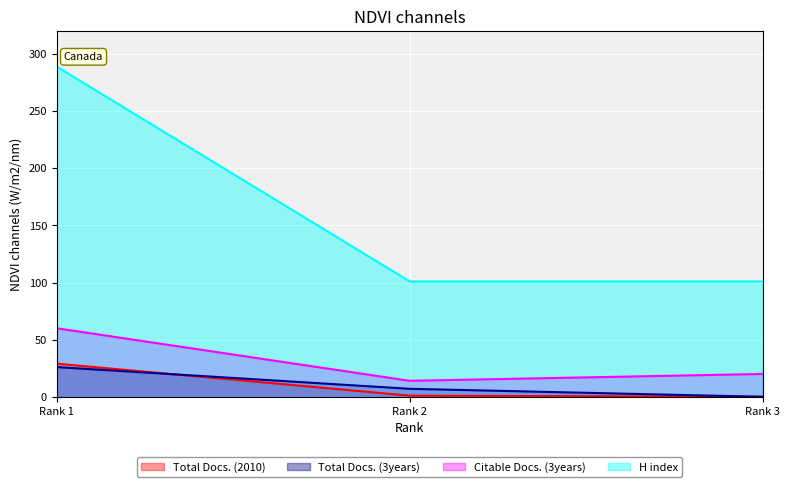

How many categories are shown in the chart?

3